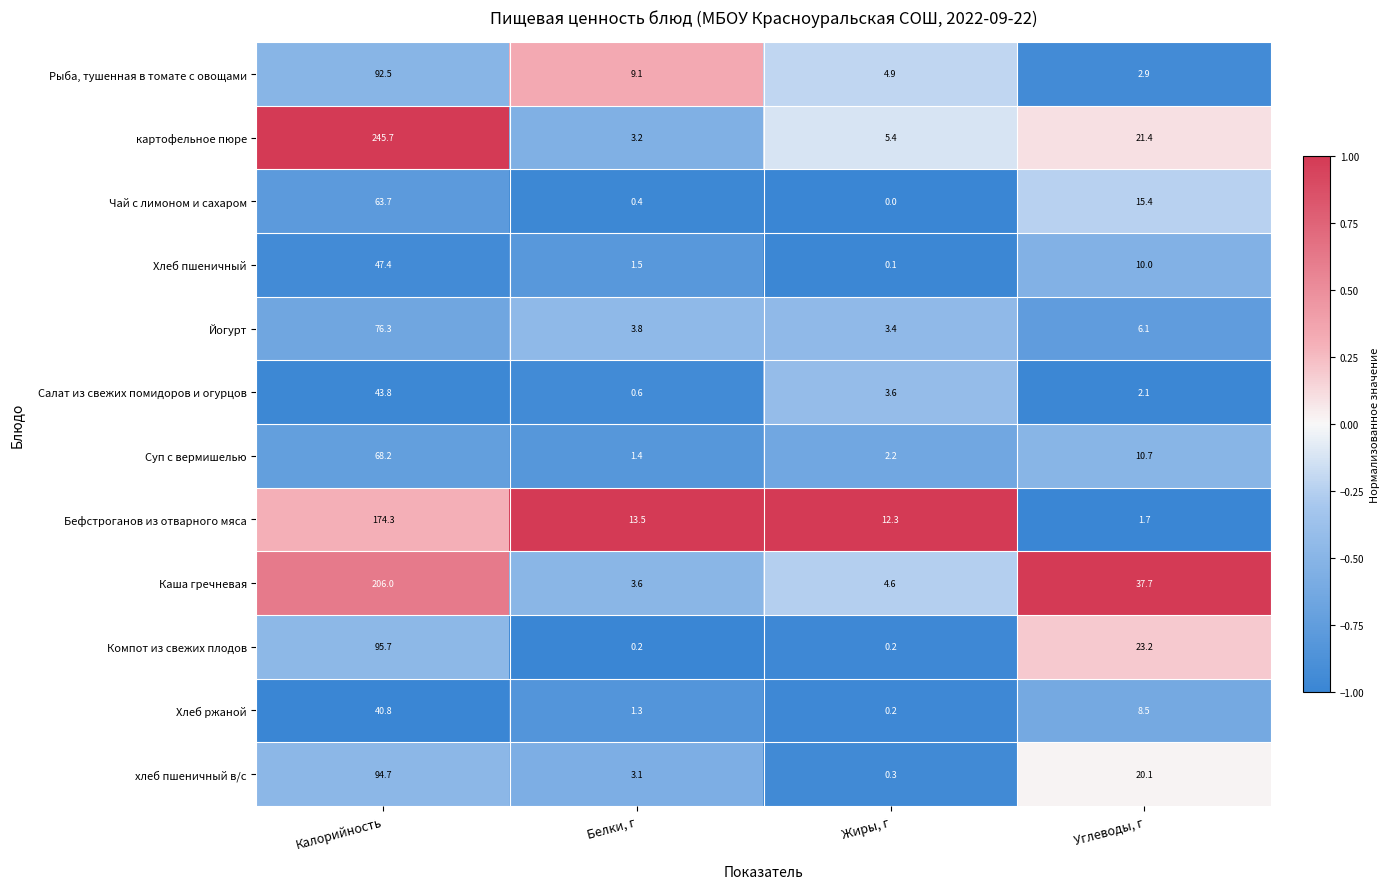

What is the spread (max minus min) of values at Жиры, г?

12.3